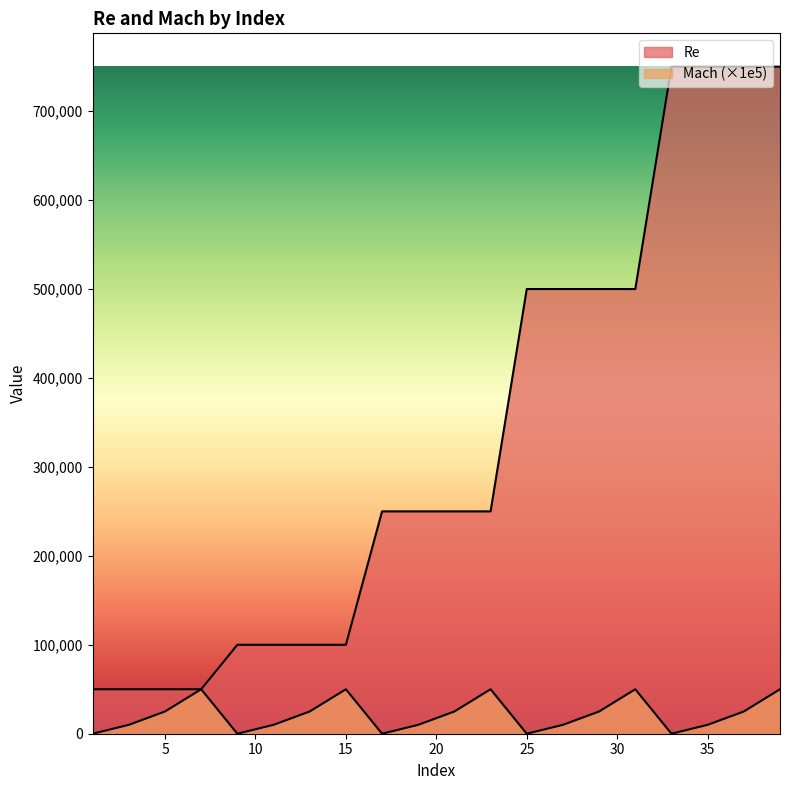

Reading left to right, transcribe all the data shown in this chart.

Re: 50000	50000	50000	50000	100000	100000	100000	100000	250000	250000	250000	250000	500000	500000	500000	500000	750000	750000	750000	750000
Mach: 0	10000	25000	50000	0	10000	25000	50000	0	10000	25000	50000	0	10000	25000	50000	0	10000	25000	50000